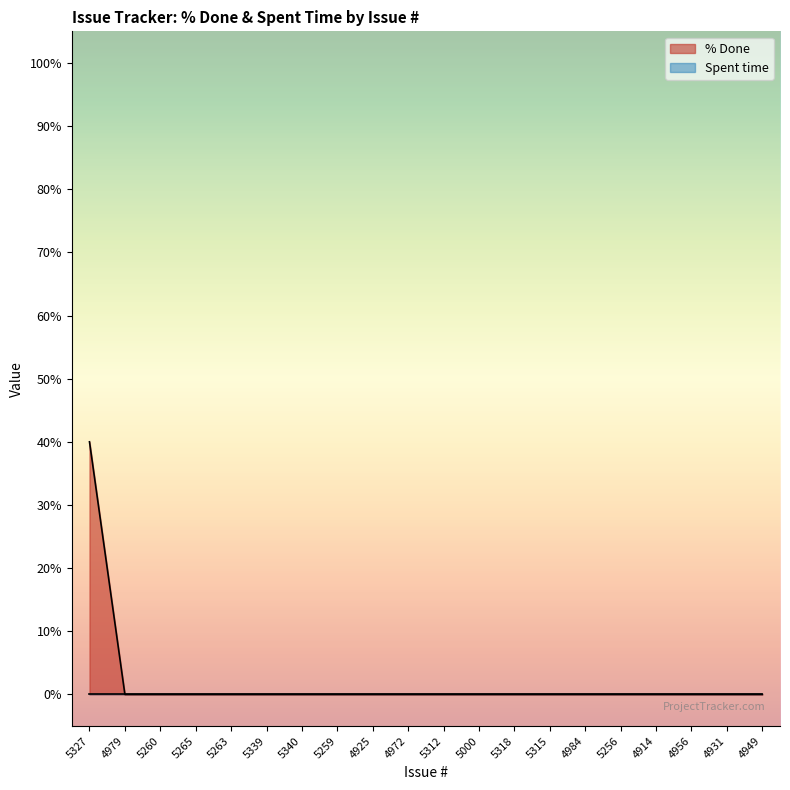

Rank the categories by value from lowest to highest.

4979, 5260, 5265, 5263, 5339, 5340, 5259, 4925, 4972, 5312, 5000, 5318, 5315, 4984, 5256, 4914, 4956, 4931, 4949, 5327